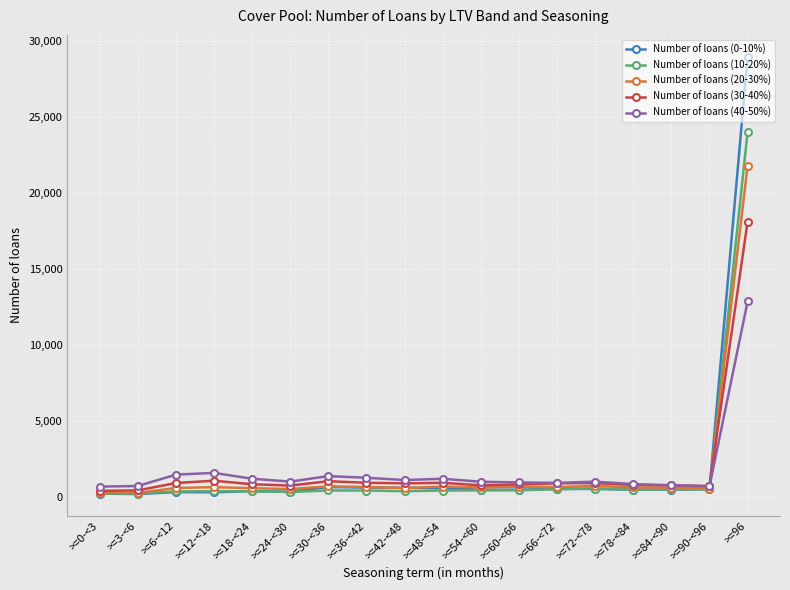

Which series has the largest range (max minus min)?

Number of loans (0-10%)